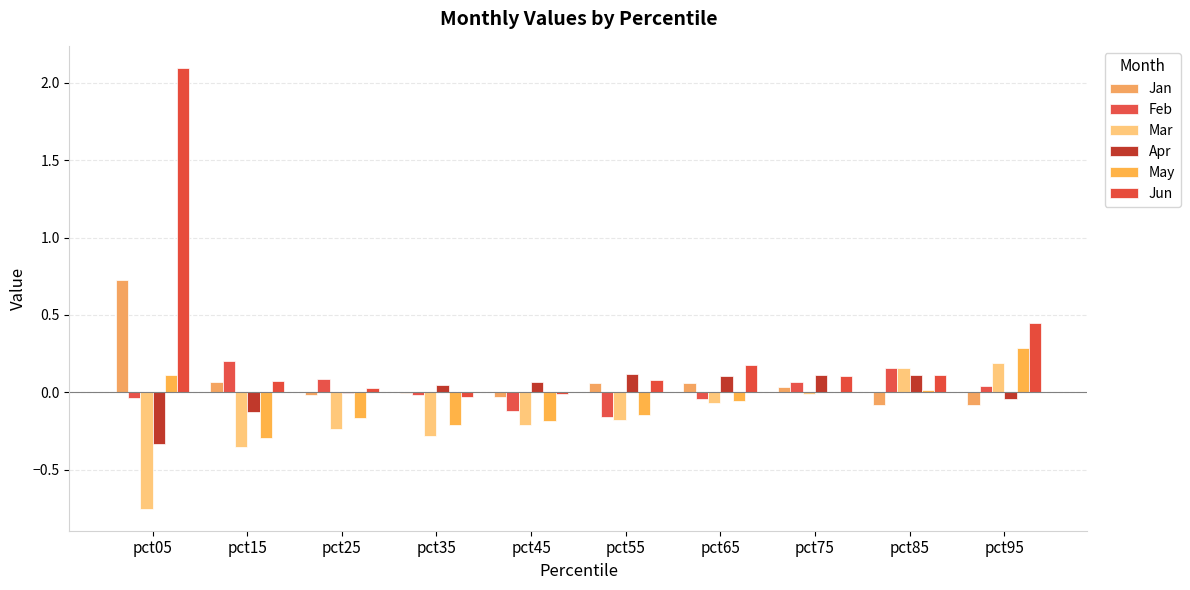

Count the number of data series in this chart.

6